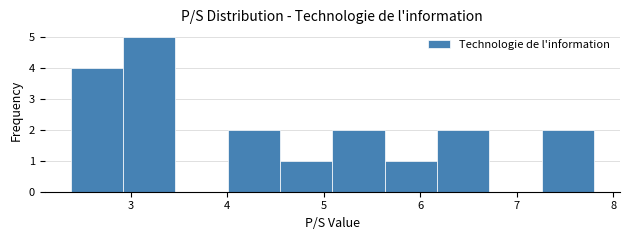

Over which range of the x-axis is the bar tallest?

2.9 to 3.5